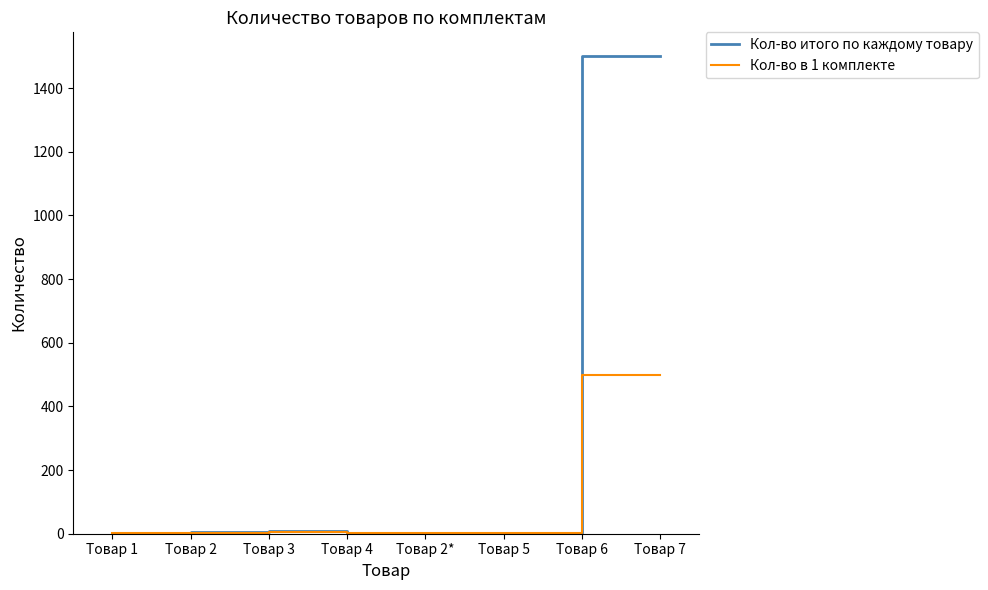

Which series has the widest spread of values?

Кол-во итого по каждому товару